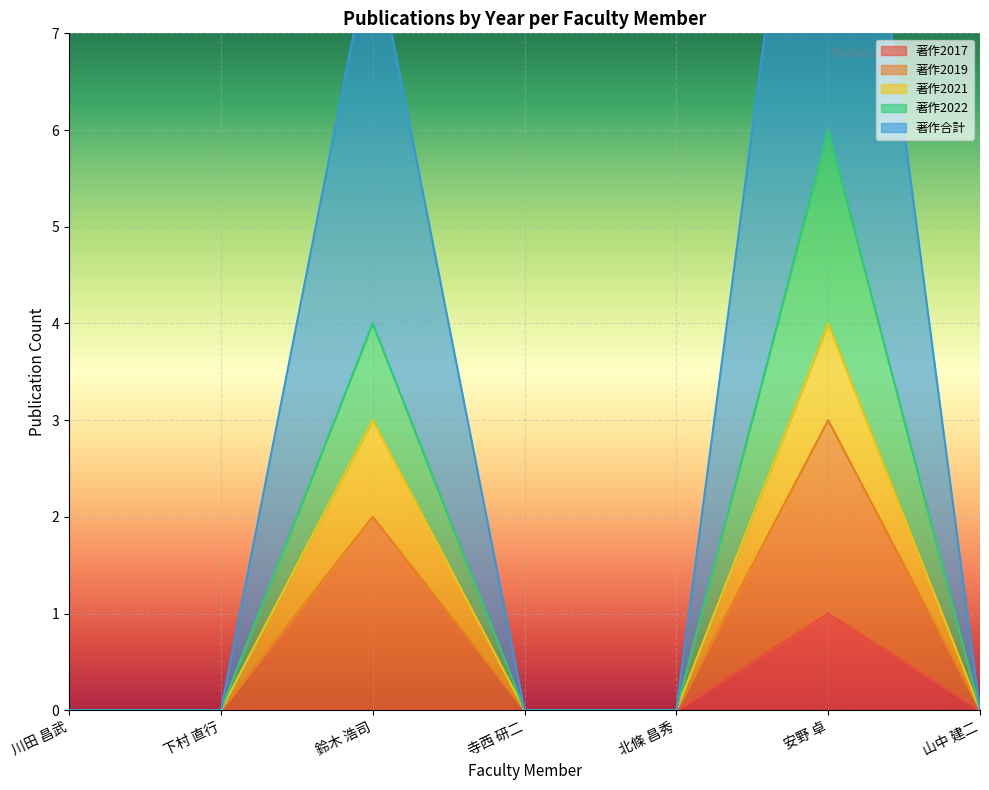

True or false: 著作合計 and 著作2022 intersect in this chart.

False